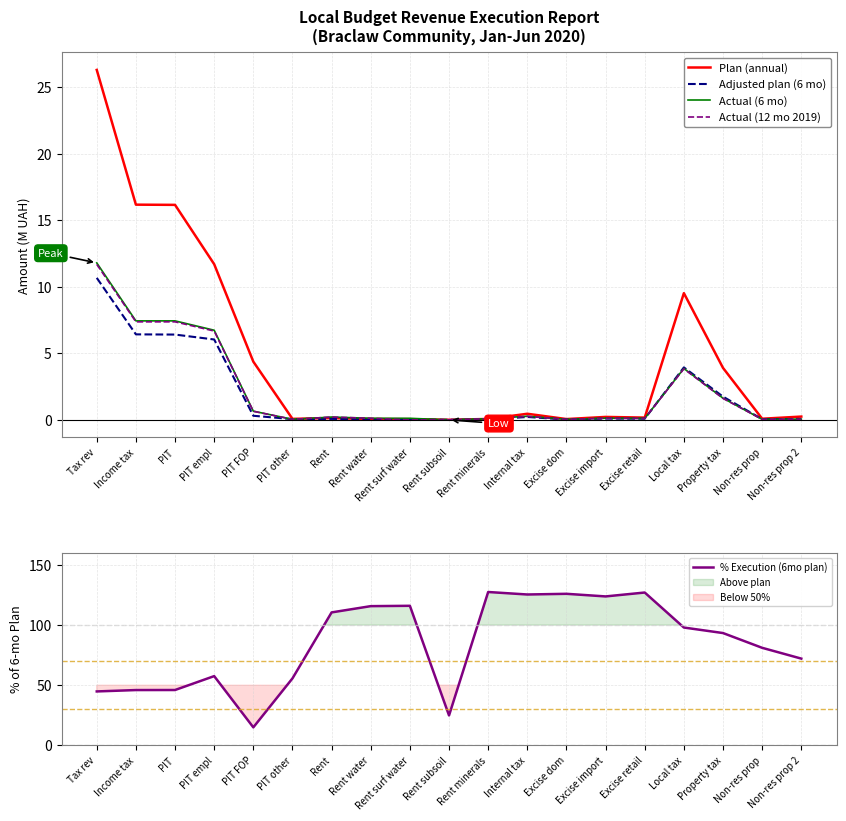

True or false: Actual (12 mo 2019) and % Execution (6mo plan) intersect in this chart.

False